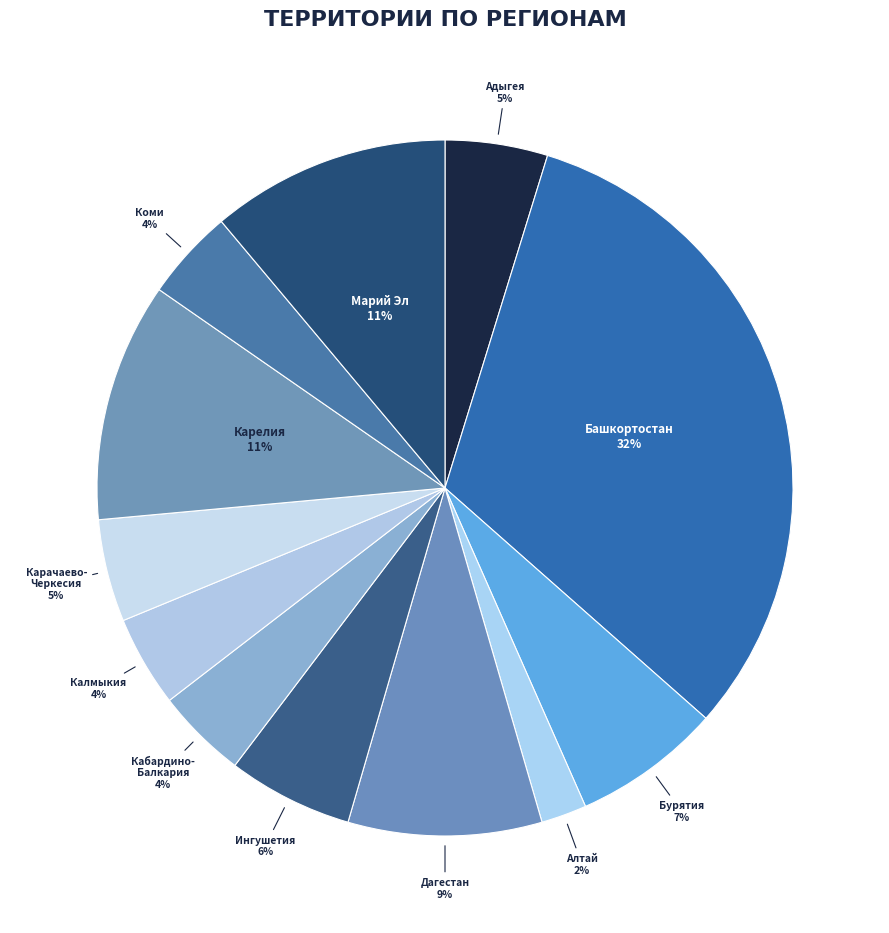

To the nearest percent, what is the average slice percentage?

8%